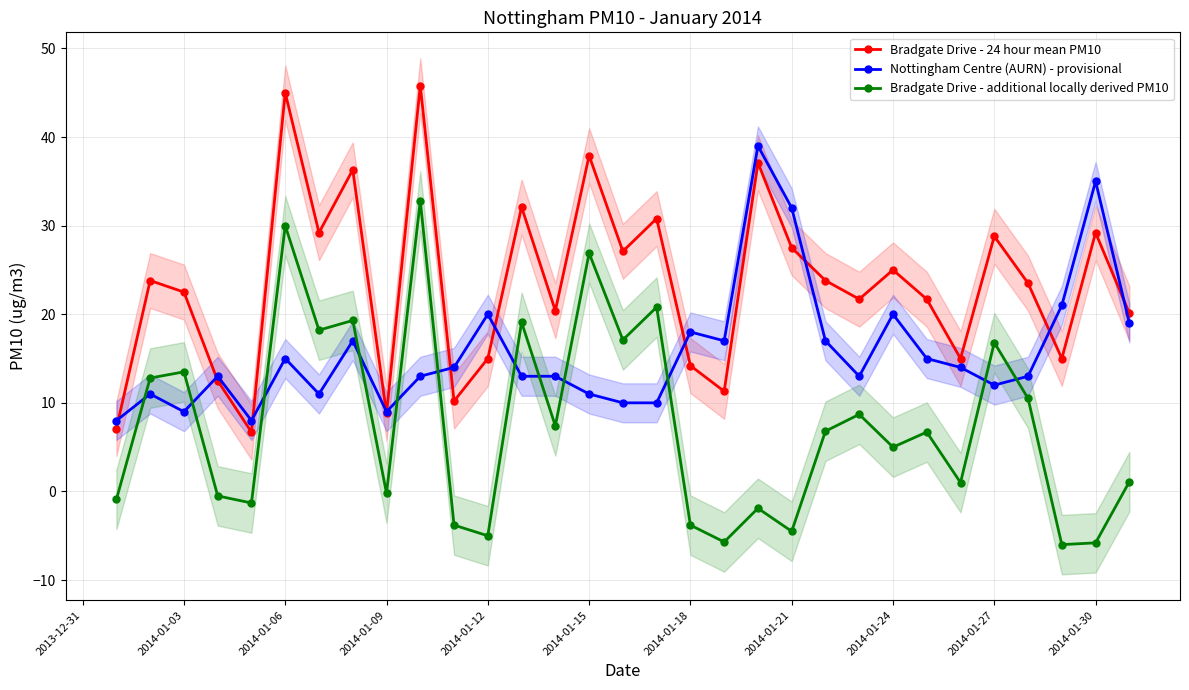

At which category does Nottingham Centre (AURN) - provisional reach its first local valley?

2014-01-03